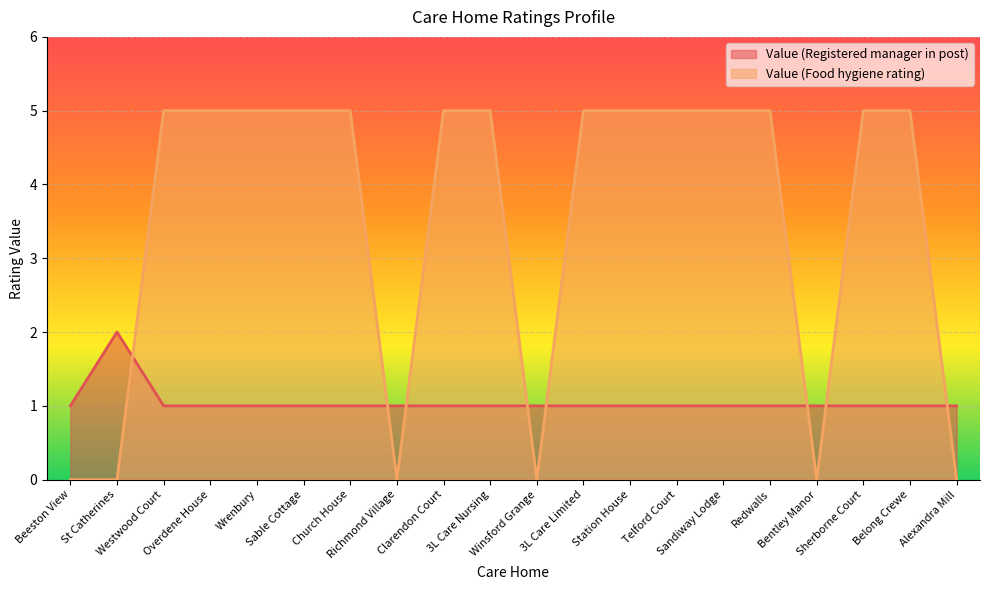

Count the Value (Food hygiene rating) values in the range 0 to 5.

20